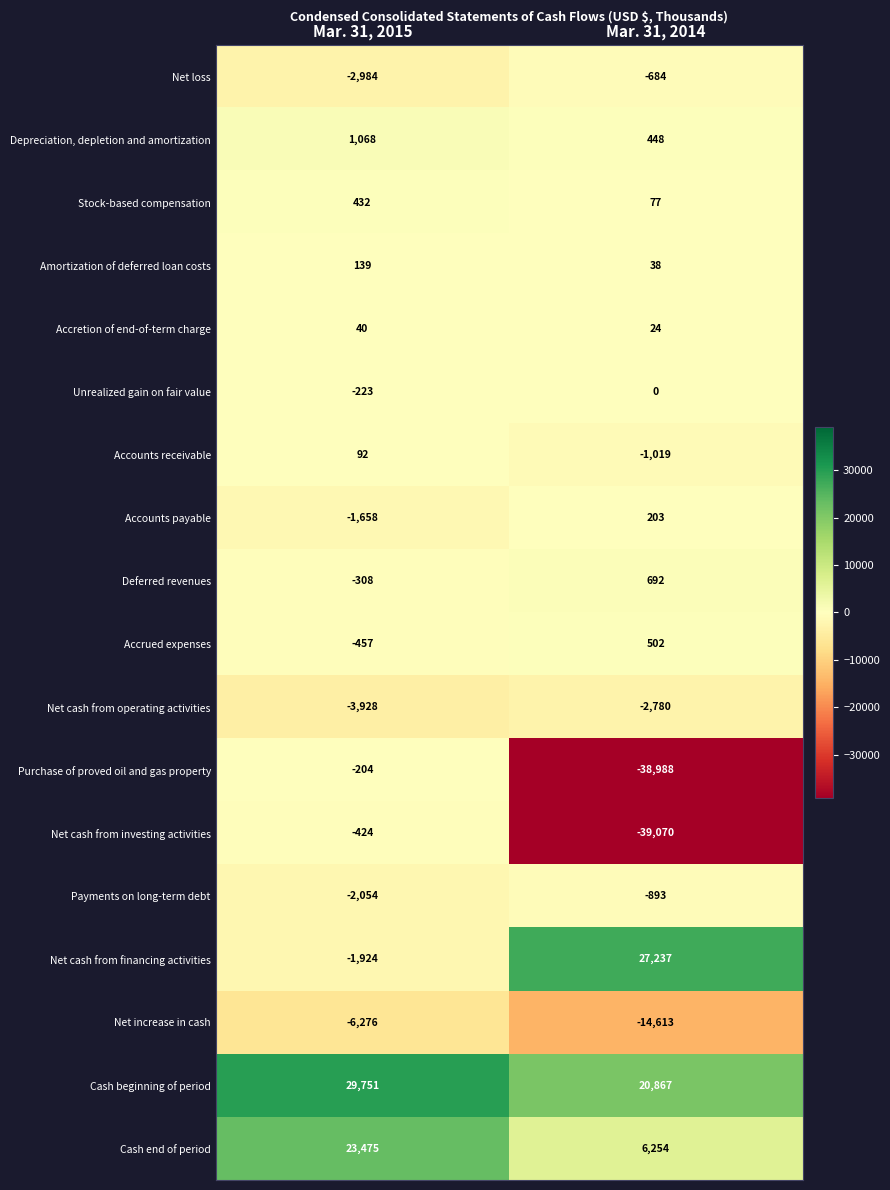

List the series in order of their peak value, highest first.

Cash beginning of period, Net cash from financing activities, Cash end of period, Depreciation, depletion and amortization, Deferred revenues, Accrued expenses, Stock-based compensation, Accounts payable, Amortization of deferred loan costs, Accounts receivable, Accretion of end-of-term charge, Unrealized gain on fair value, Purchase of proved oil and gas property, Net cash from investing activities, Net loss, Payments on long-term debt, Net cash from operating activities, Net increase in cash